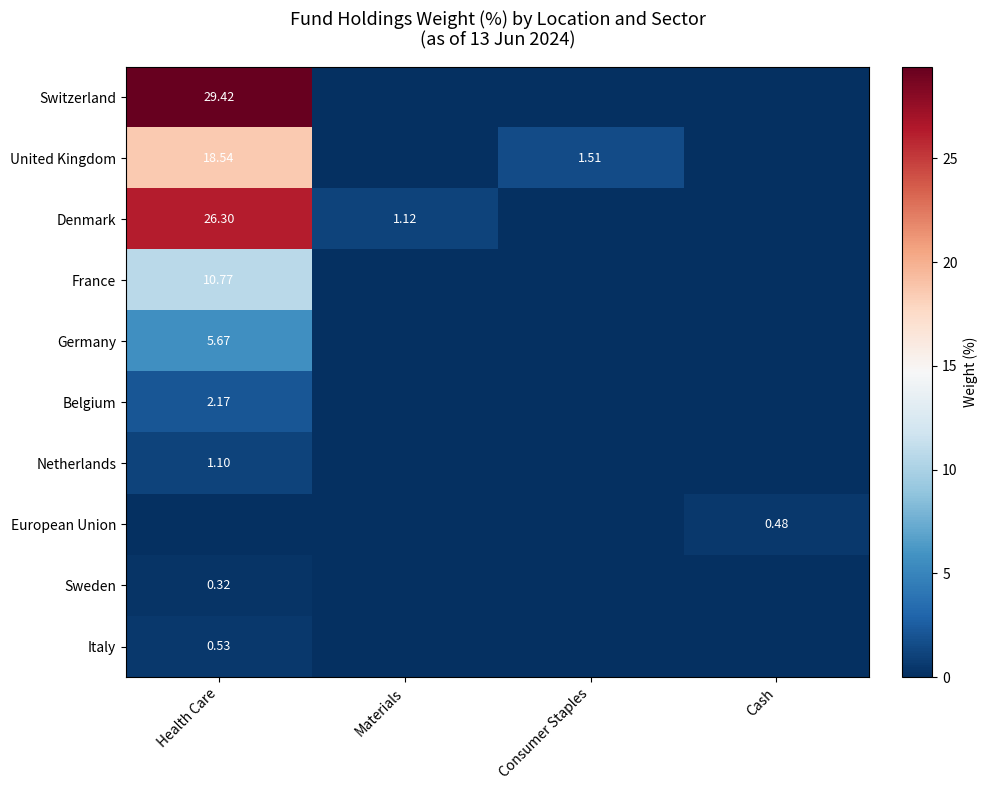

Which series has the widest spread of values?

Switzerland